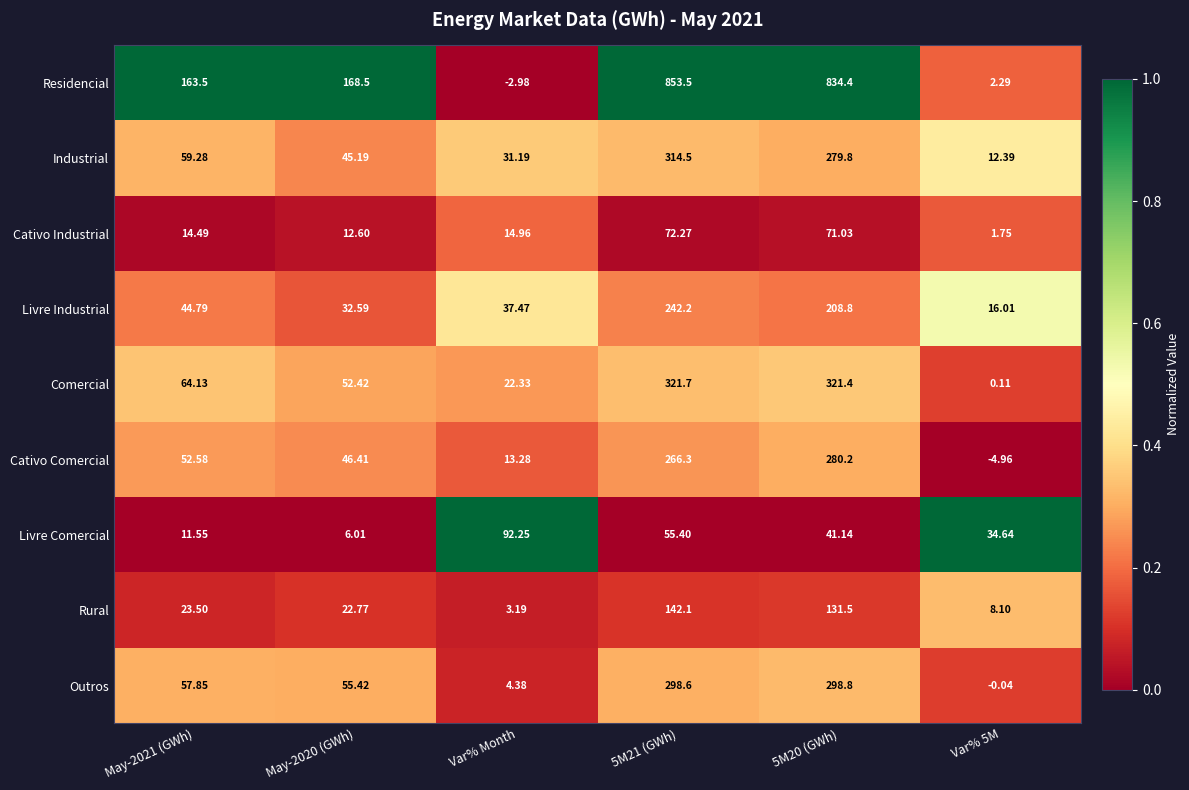

Count the number of categories in the chart.

6